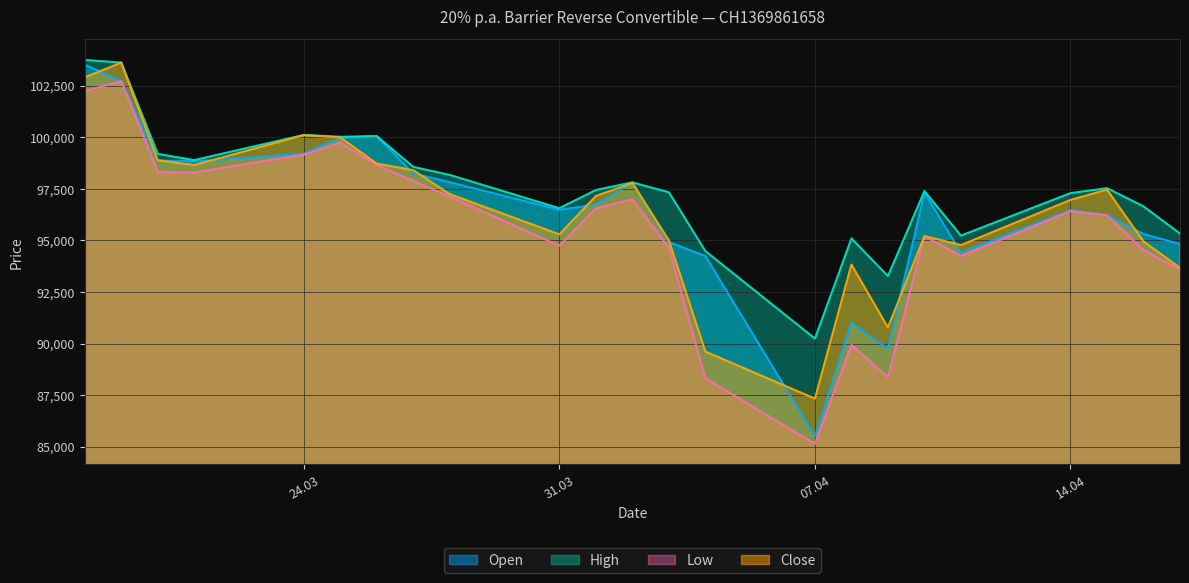

What is the sum of all Open values?

2220195